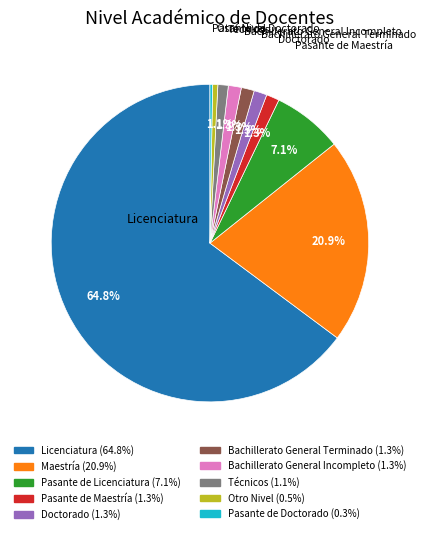

What is the largest slice in the pie chart?

Licenciatura